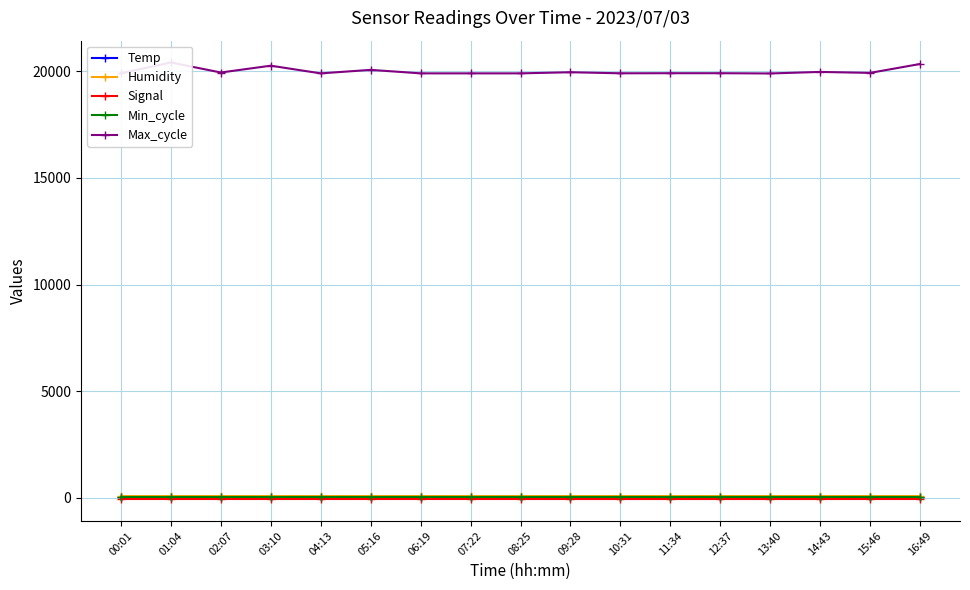

Is this an area chart (filled region under the line)?

No